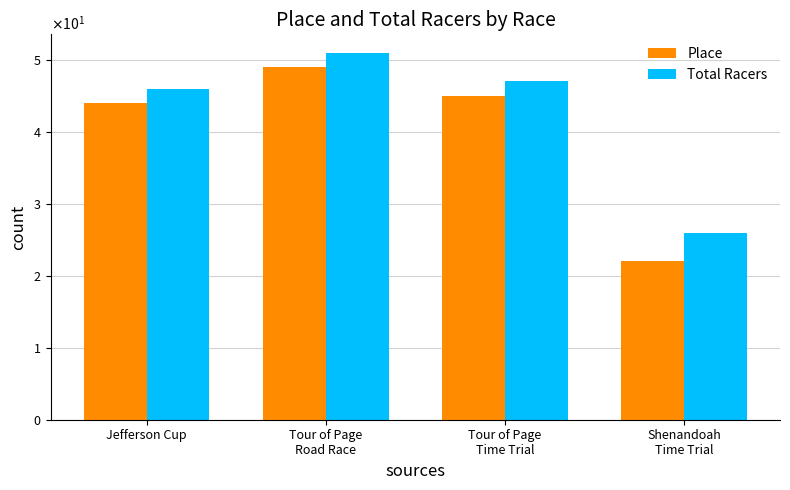

What is the maximum value for Total Racers?

51